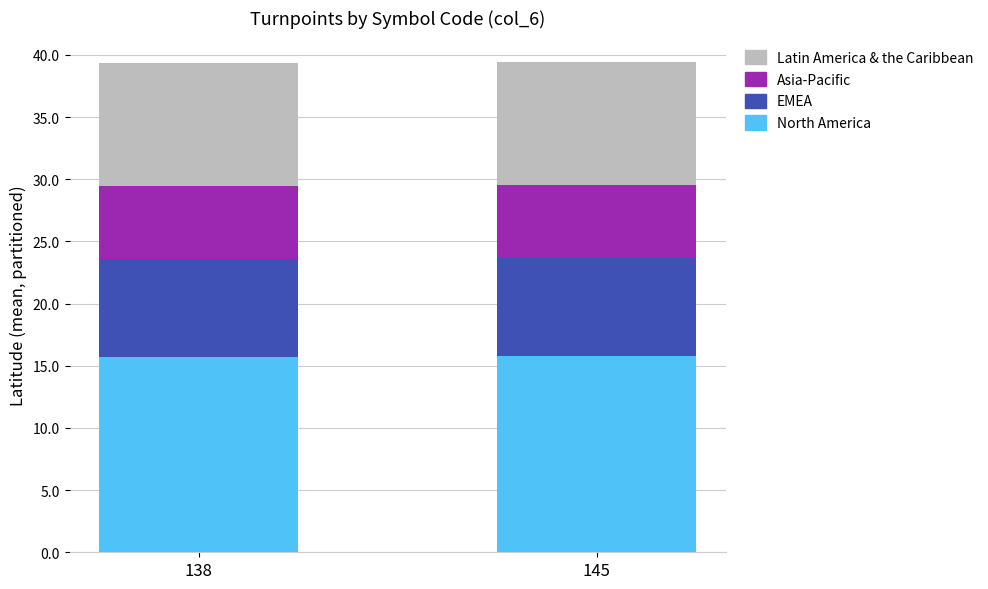

What is the highest value of the North America series?

15.8